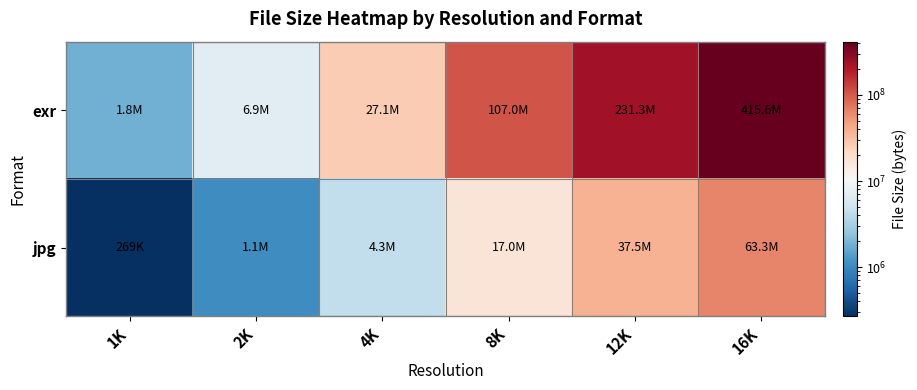

Which label corresponds to the smallest value in the chart?

1K